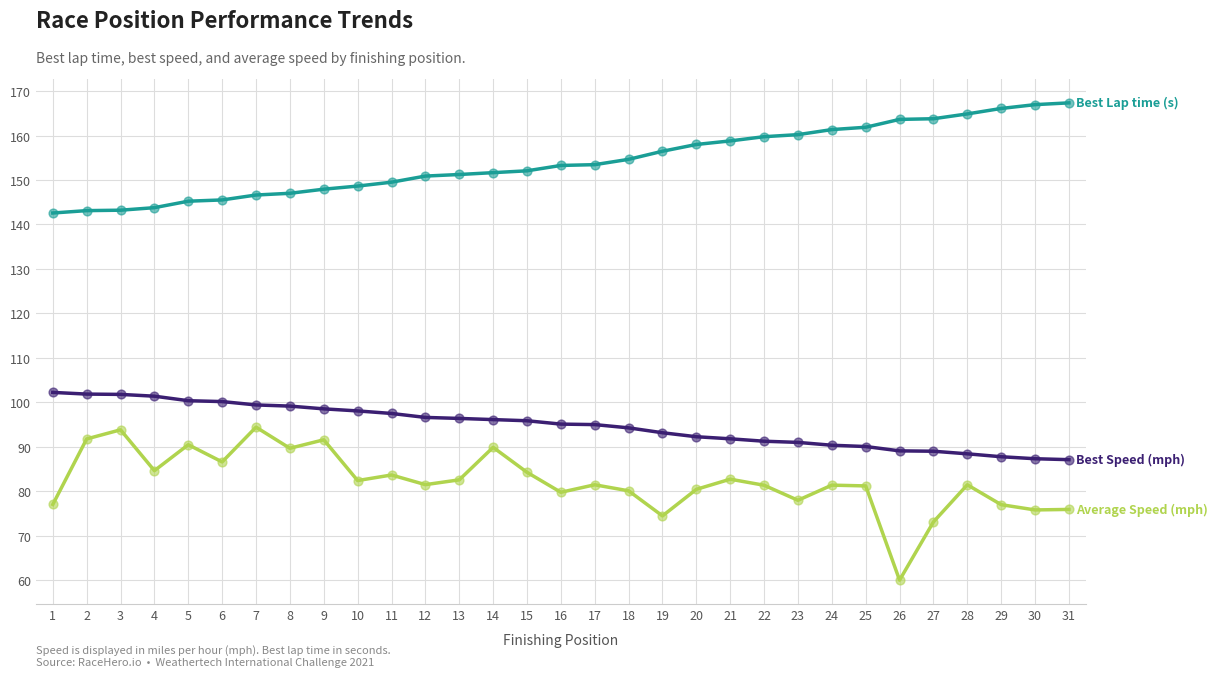

What is the total value across all series at 29?

330.8